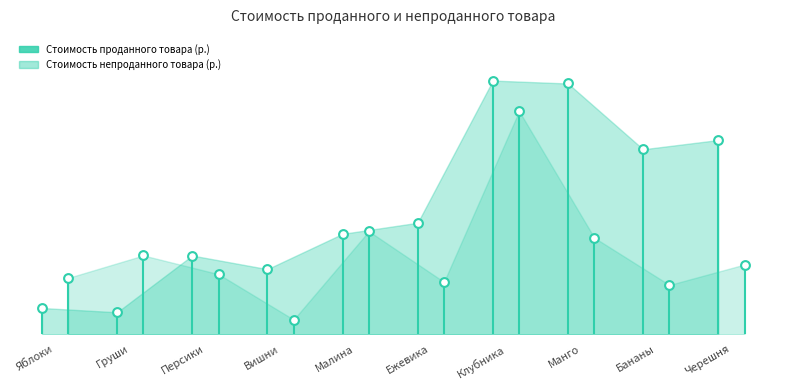

Which series has the largest total across all categories?

Стоимость непроданного товара (р.)